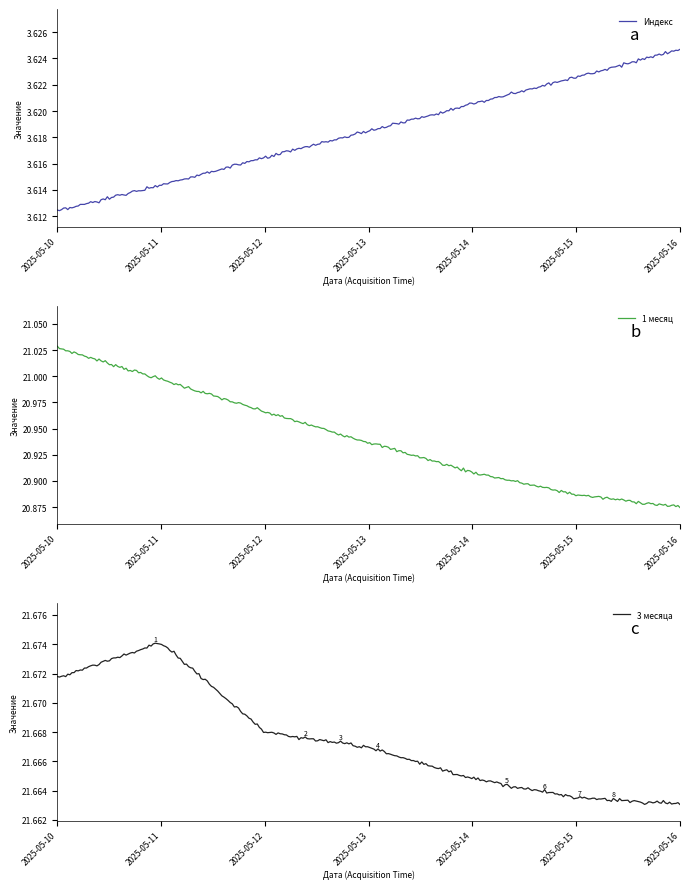

Which category has the highest value in the Индекс series?

2025-05-16